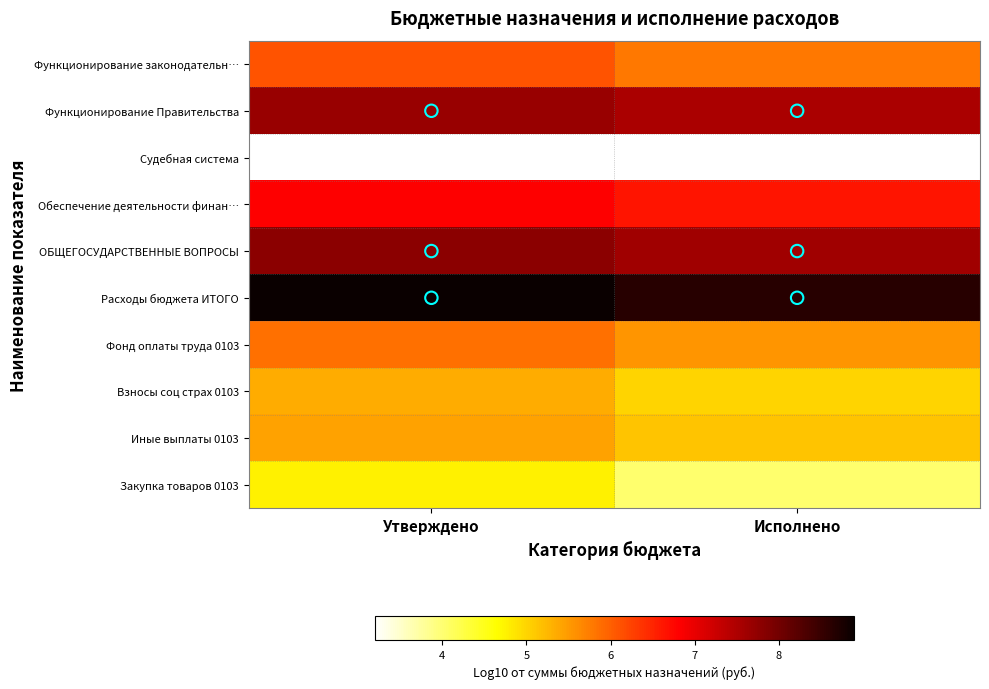

Between Исполнено and Утверждено, which is larger?

Утверждено